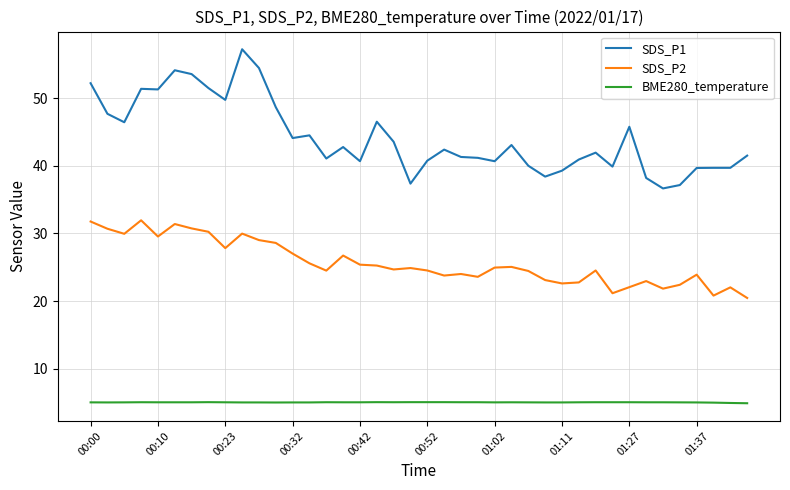

Which series has the largest total across all categories?

SDS_P1